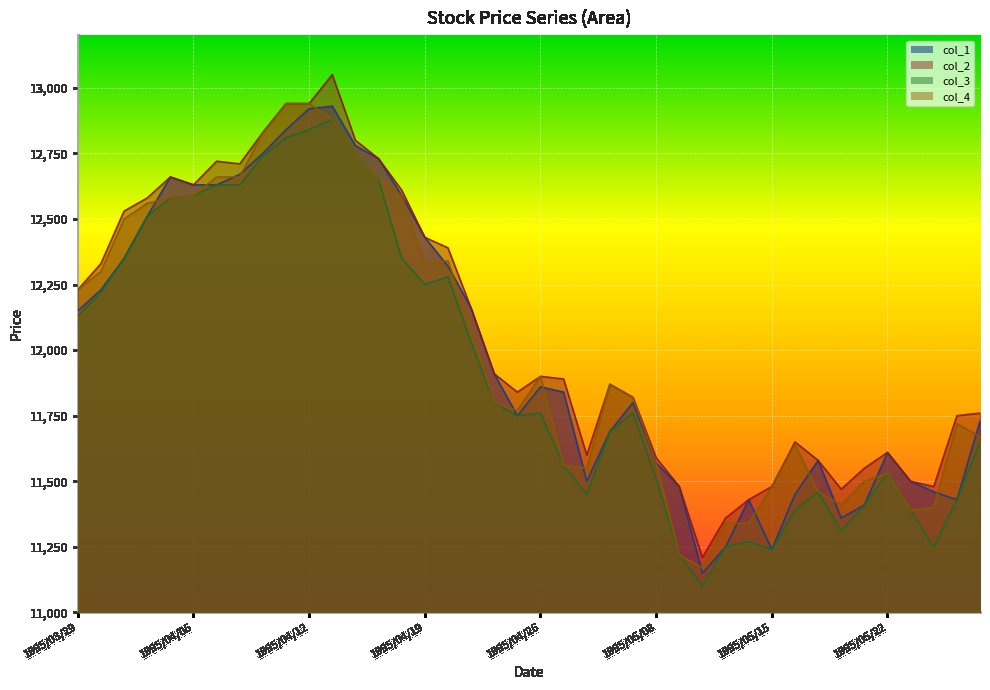

What are all the series names shown in the legend?

col_1, col_2, col_3, col_4